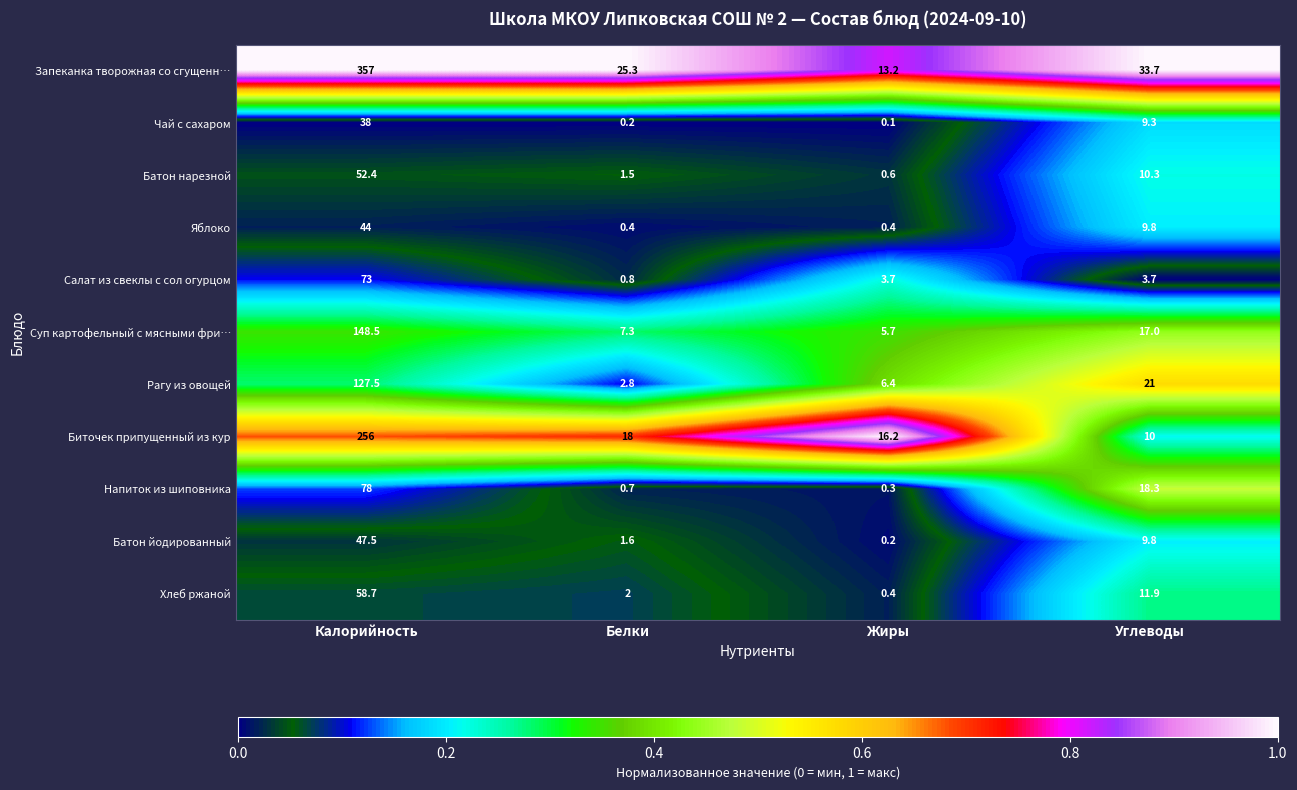

Which category has the lowest value across all series?

Жиры